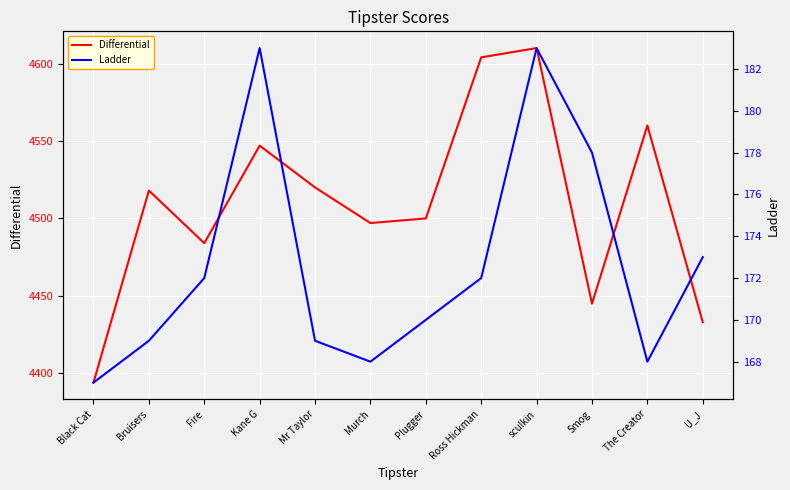

What is the spread (max minus min) of values at U_J?

4260